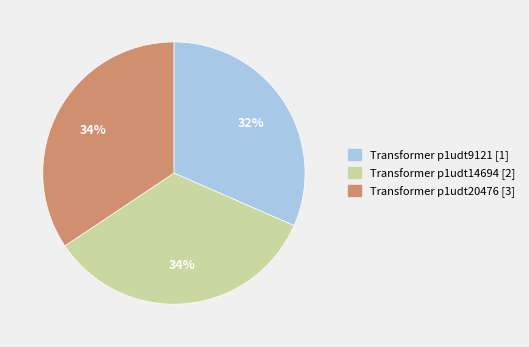

Is it true that Transformer p1udt14694 [2] is 34% of the pie?

True